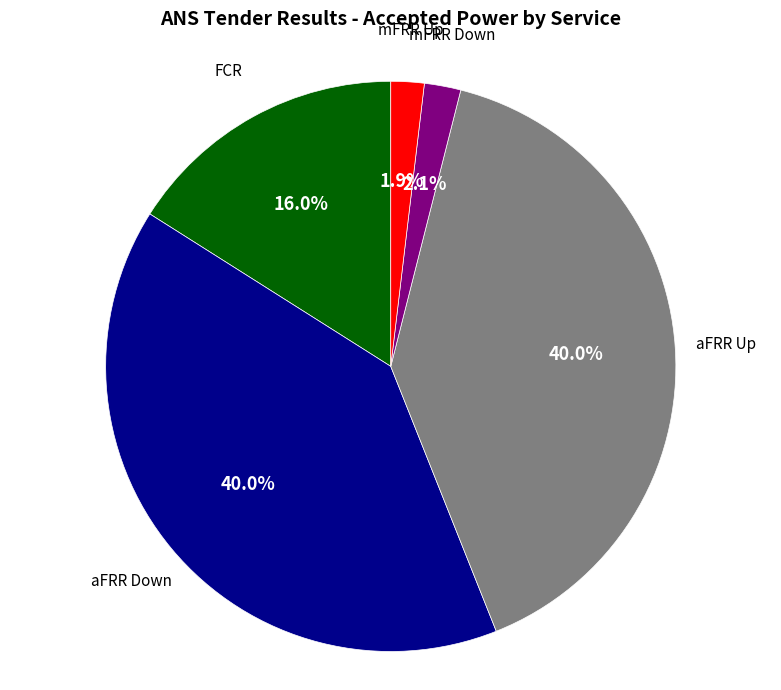

Is there any slice that represents more than half of the pie?

No